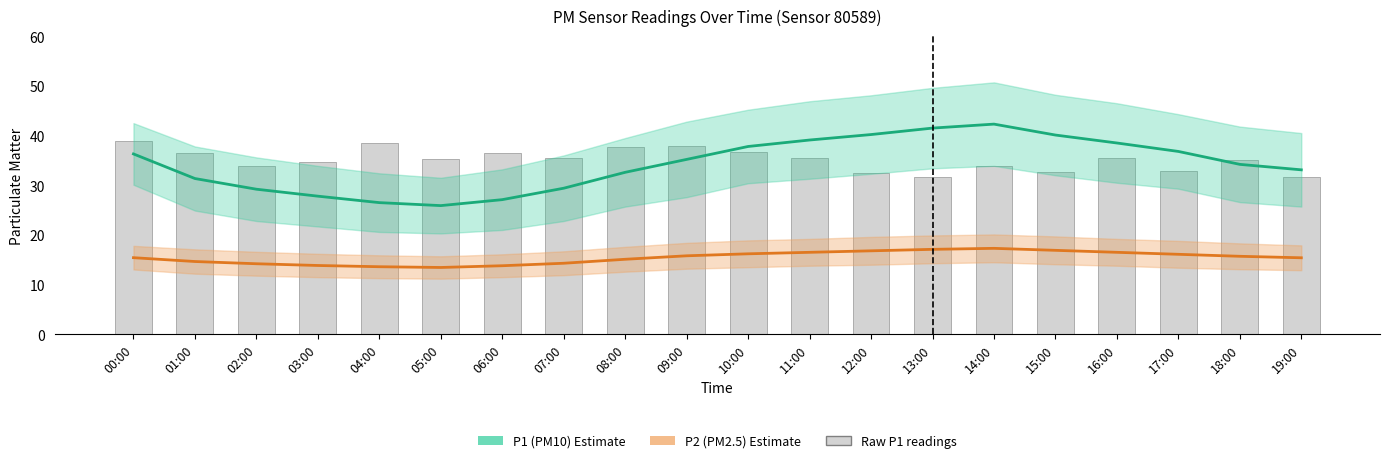

At 04:00, list the series in order from smallest to largest.

P2 (PM2.5), P1 (PM10), Raw P1 readings